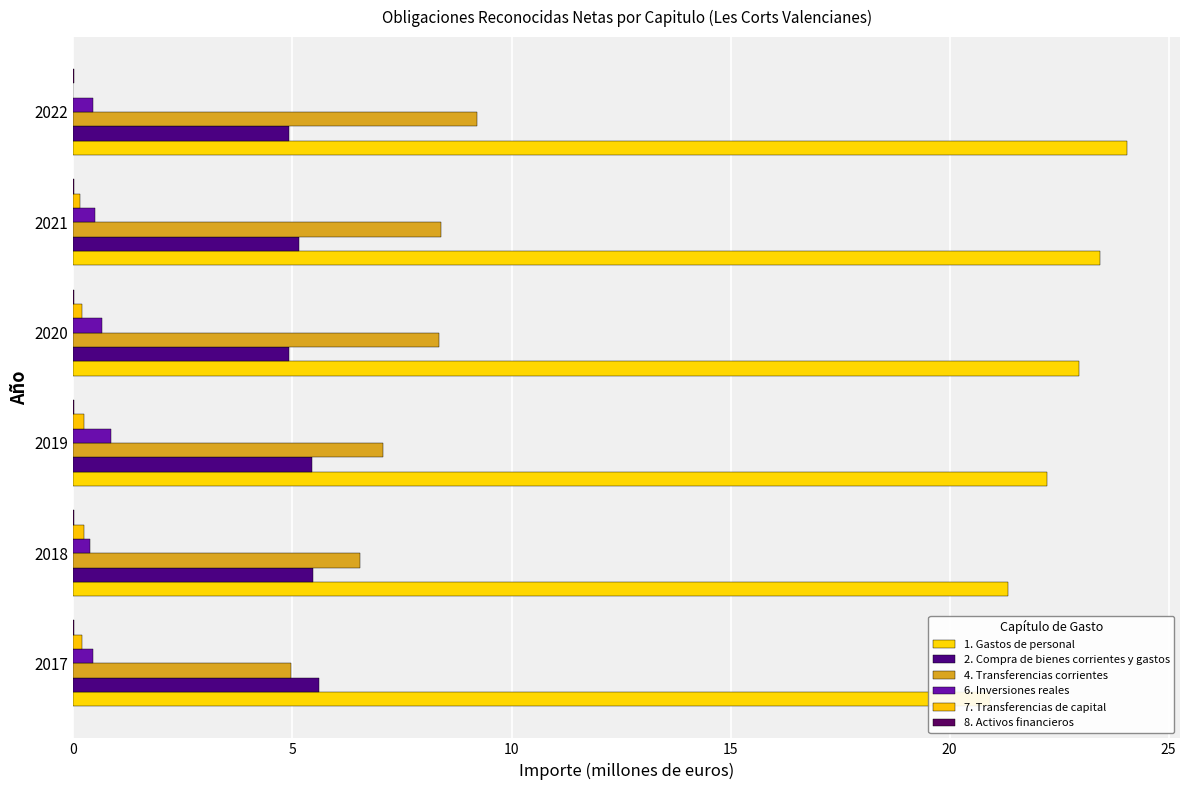

Which has a higher value, 2019 or 2017?

2019